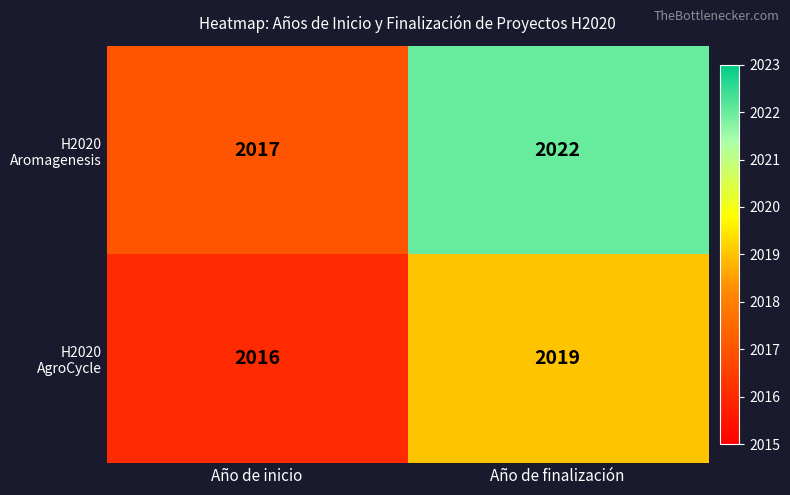

Reading right to left, what are all the values shown in this chart?

H2020 Aromagenesis: 2022	2017
H2020 AgroCycle: 2019	2016